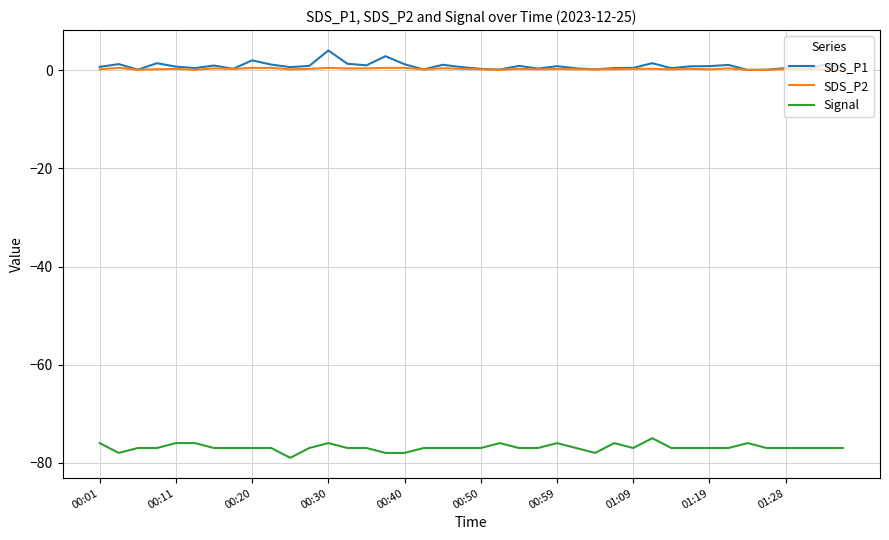

True or false: SDS_P1 and Signal intersect in this chart.

False